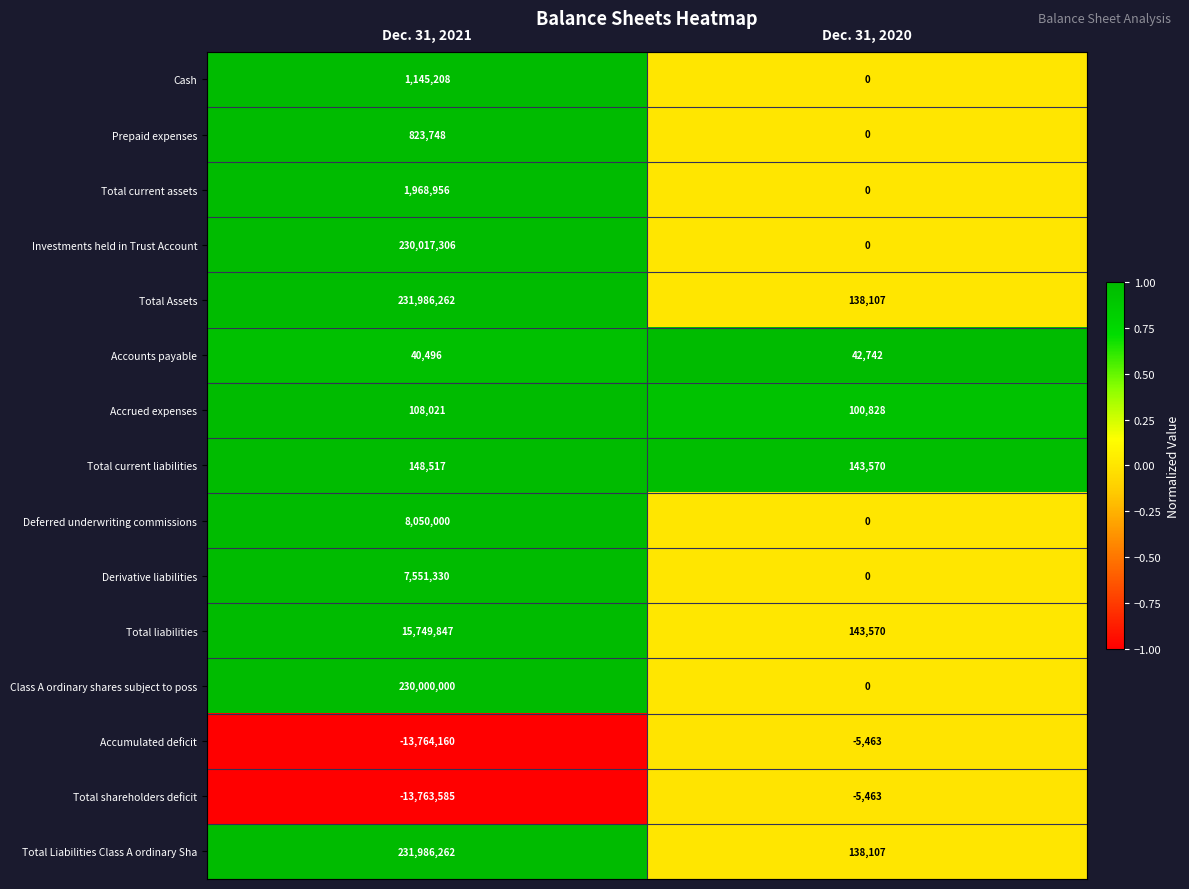

Count the number of data series in this chart.

15